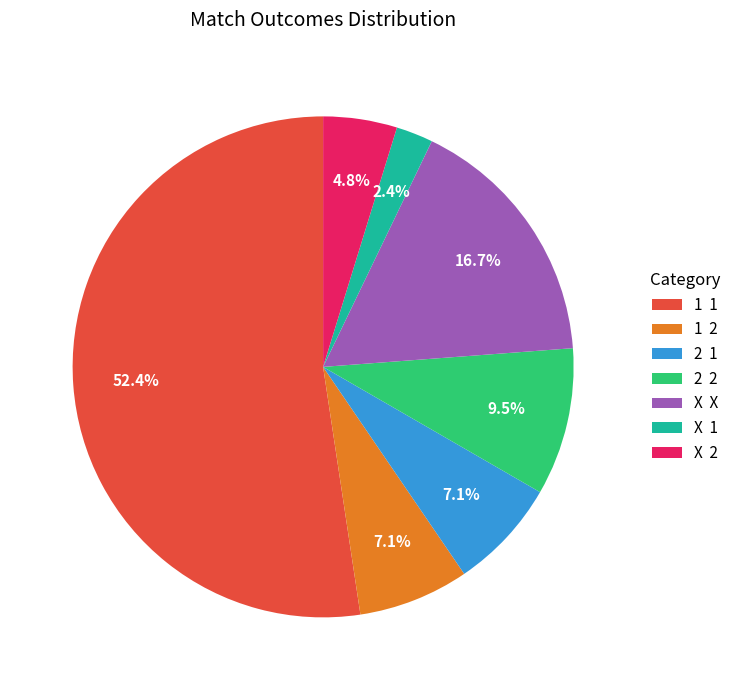

What is the majority slice?

1 1